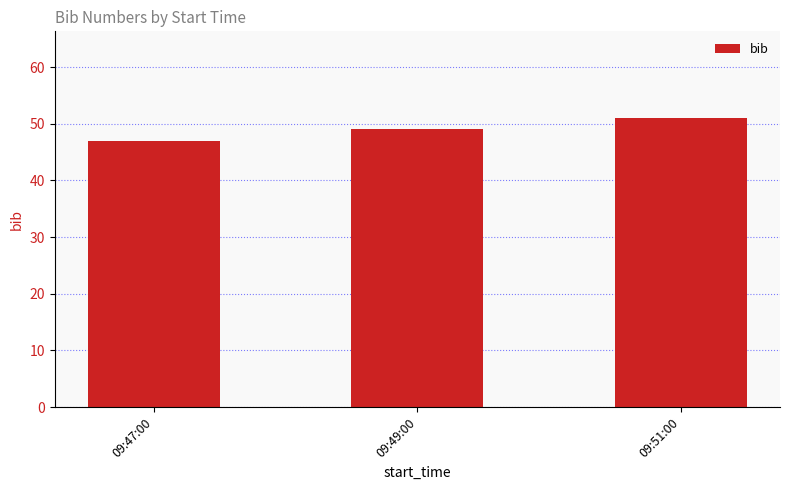

What is the smallest value displayed?

47